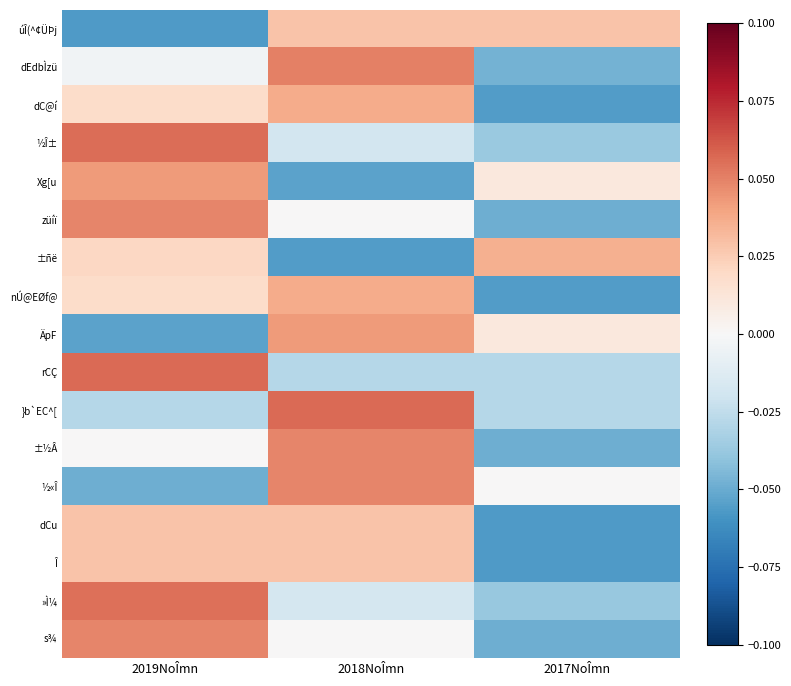

Reading left to right, transcribe all the data shown in this chart.

úÎ(^¢ÜÞj: 2019NoÎmn=-0.1	2018NoÎmn=0.0	2017NoÎmn=0.0
dEdbÌzü: 2019NoÎmn=-0.0	2018NoÎmn=0.1	2017NoÎmn=-0.0
dC@í: 2019NoÎmn=0.0	2018NoÎmn=0.0	2017NoÎmn=-0.1
½Î±: 2019NoÎmn=0.1	2018NoÎmn=-0.0	2017NoÎmn=-0.0
Xg[u: 2019NoÎmn=0.0	2018NoÎmn=-0.1	2017NoÎmn=0.0
züíï: 2019NoÎmn=0.0	2018NoÎmn=0.0	2017NoÎmn=-0.0
±ñë: 2019NoÎmn=0.0	2018NoÎmn=-0.1	2017NoÎmn=0.0
nÚ@EØf@: 2019NoÎmn=0.0	2018NoÎmn=0.0	2017NoÎmn=-0.1
ÄpF: 2019NoÎmn=-0.1	2018NoÎmn=0.0	2017NoÎmn=0.0
rCÇ: 2019NoÎmn=0.1	2018NoÎmn=-0.0	2017NoÎmn=-0.0
}b`EC^[: 2019NoÎmn=-0.0	2018NoÎmn=0.1	2017NoÎmn=-0.0
±½Â: 2019NoÎmn=0.0	2018NoÎmn=0.0	2017NoÎmn=-0.0
½«Î: 2019NoÎmn=-0.0	2018NoÎmn=0.0	2017NoÎmn=0.0
dCu: 2019NoÎmn=0.0	2018NoÎmn=0.0	2017NoÎmn=-0.1
Î: 2019NoÎmn=0.0	2018NoÎmn=0.0	2017NoÎmn=-0.1
»Ì¼: 2019NoÎmn=0.1	2018NoÎmn=-0.0	2017NoÎmn=-0.0
s¾: 2019NoÎmn=0.0	2018NoÎmn=0.0	2017NoÎmn=-0.0